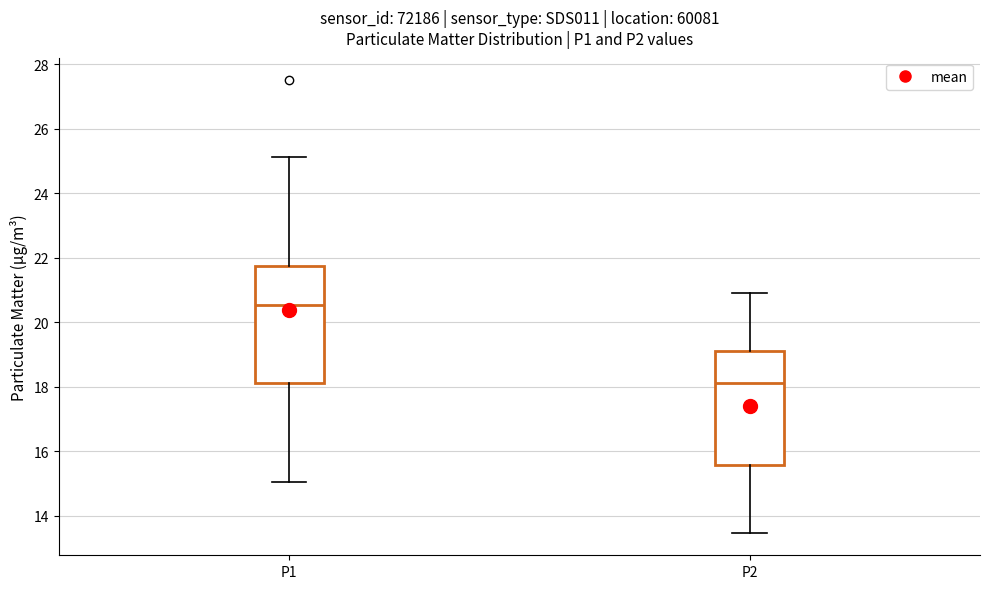

Where is the upper edge of the box for P2 on the y-axis? The values are not printed on the chart, so give them approximately, as read against the axis.

19.2